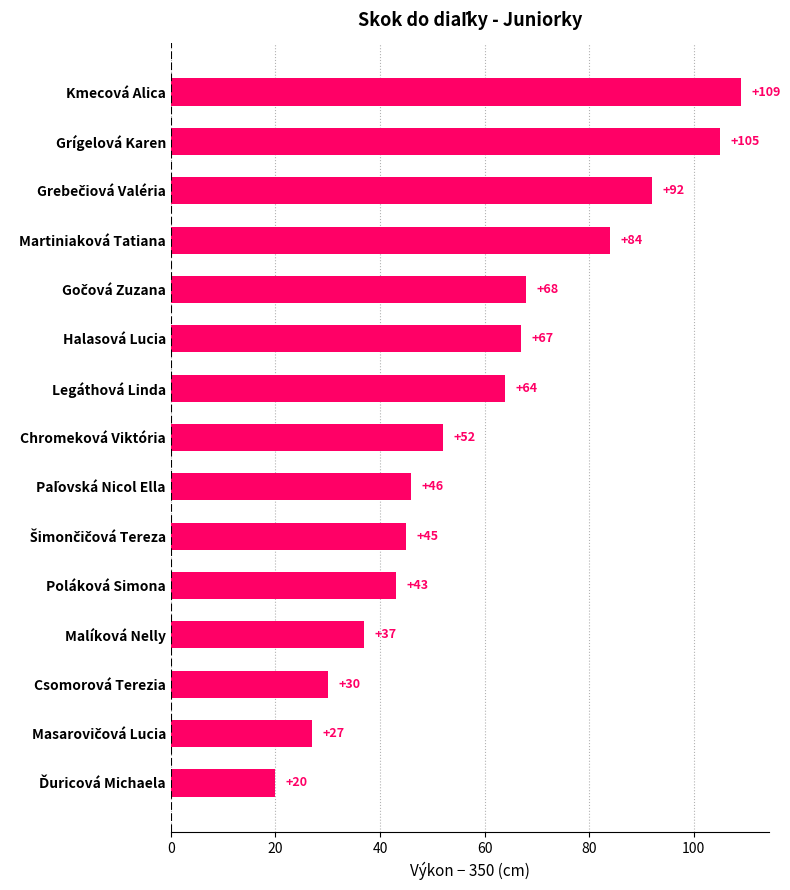

What position from the bottom is Malíková Nelly?

4